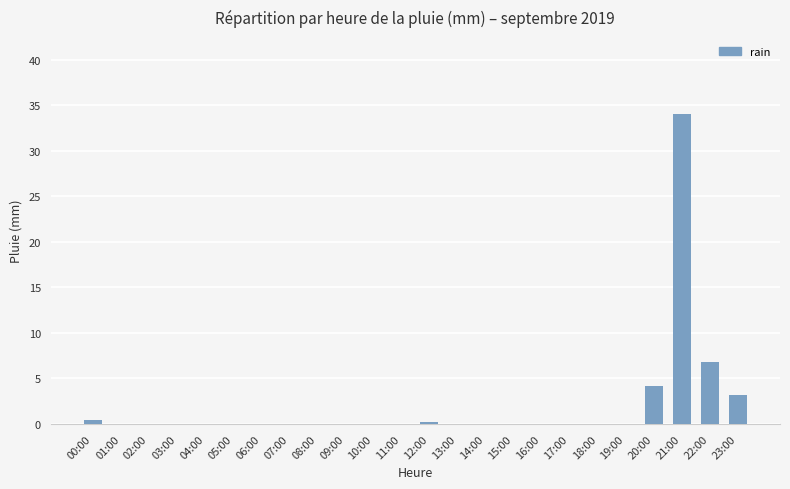

What is the maximum value shown in the chart?

34.0